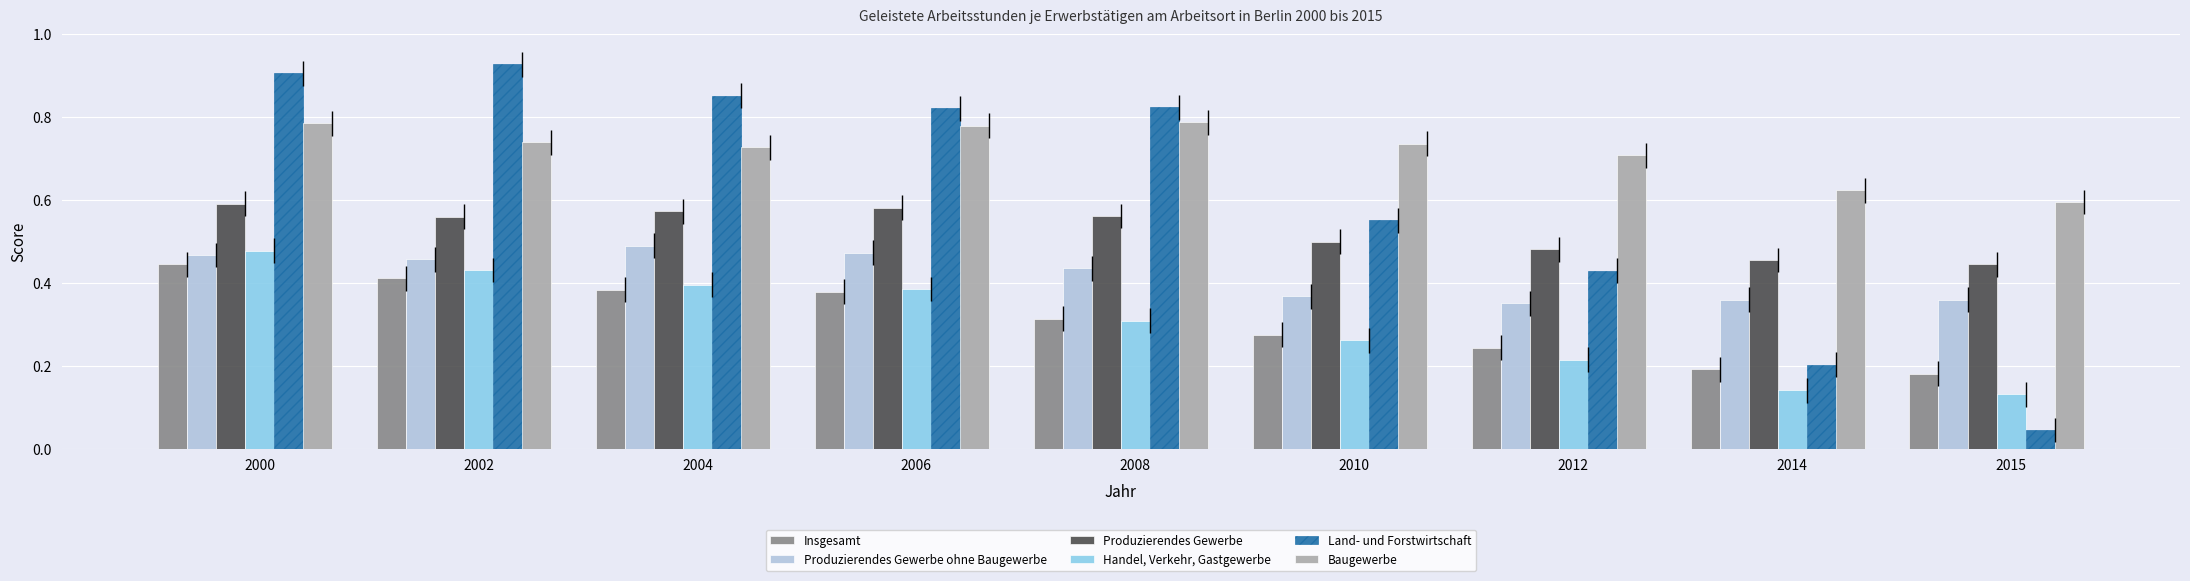

What is the total value across all series at 2015?

1.8